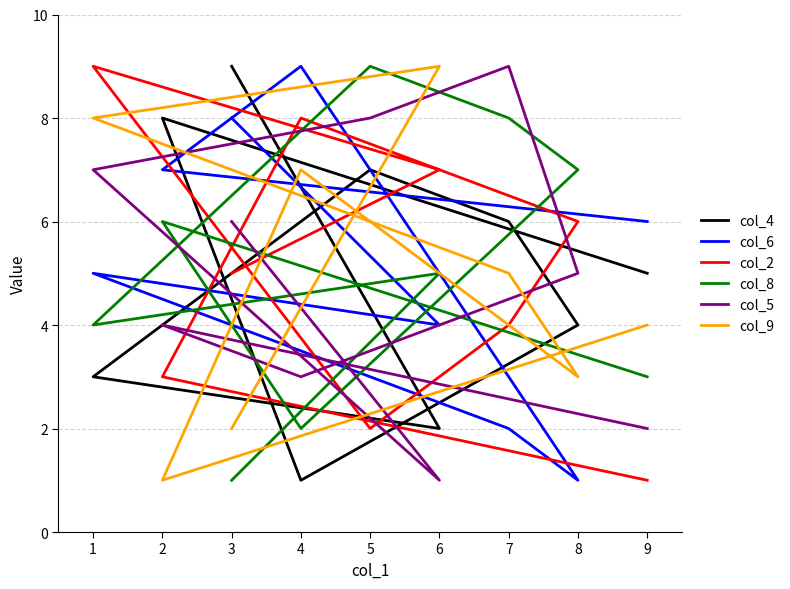

What is the minimum value for col_6?

1